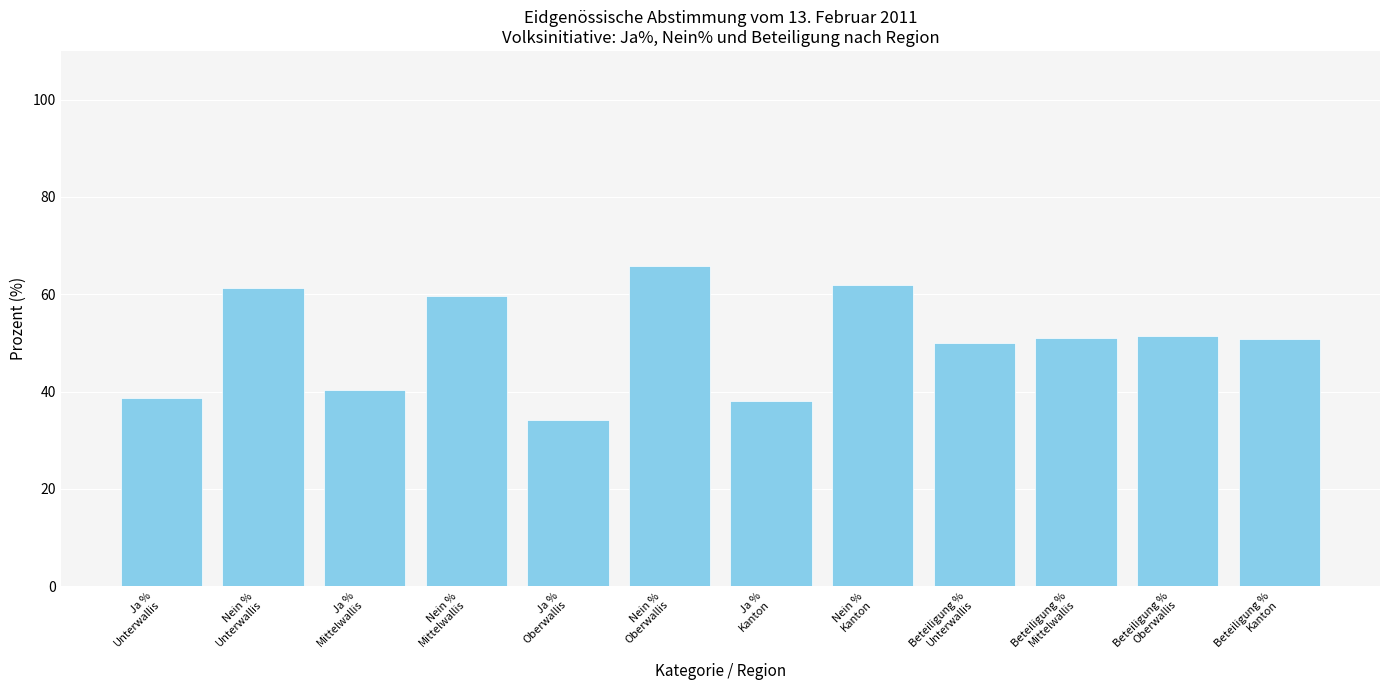

What is the value of the 1st bar from the left?

38.8